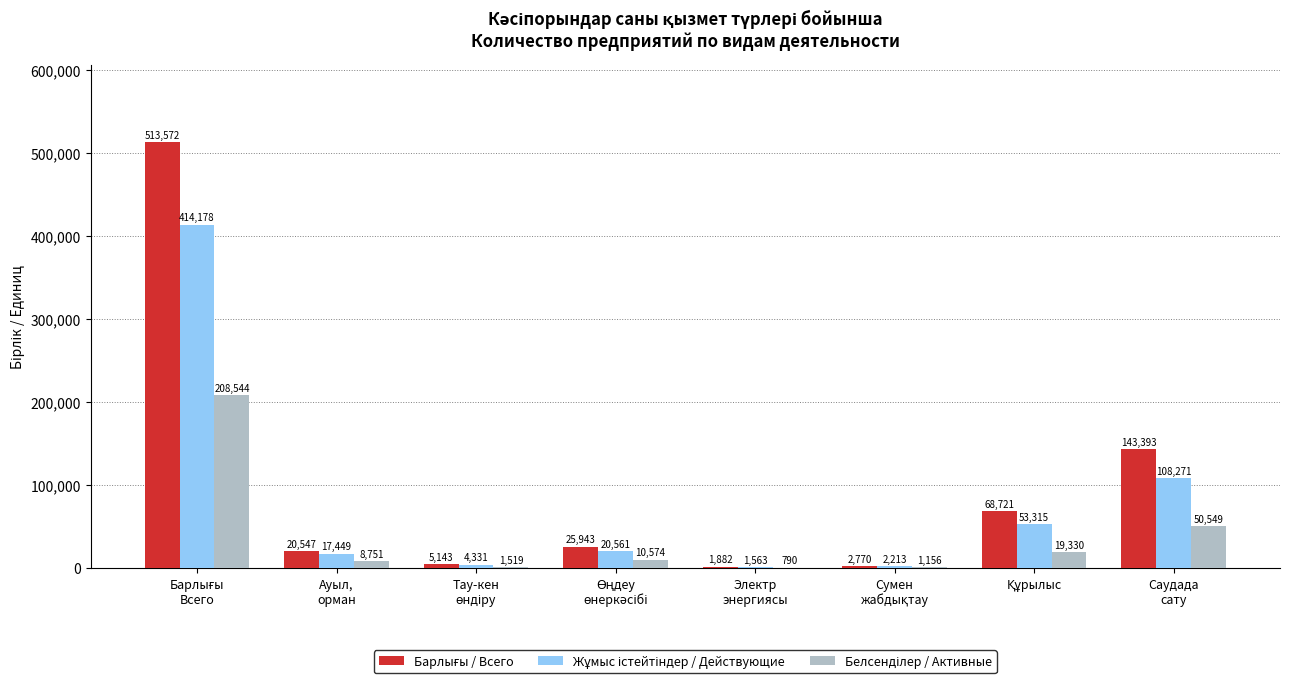

How many groups of bars are there?

8